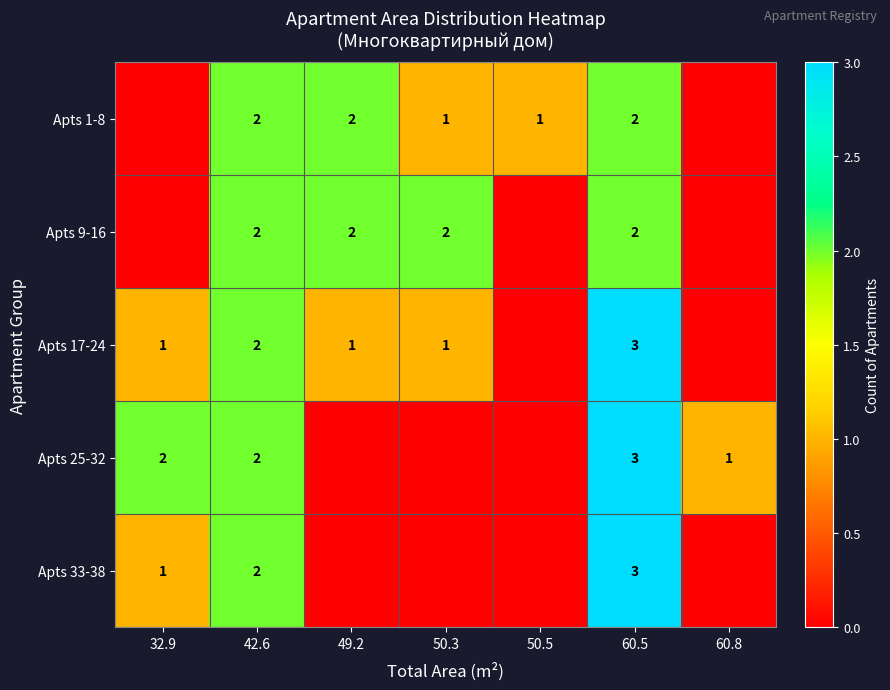

What is the difference between the highest and lowest values at 50.3?

2